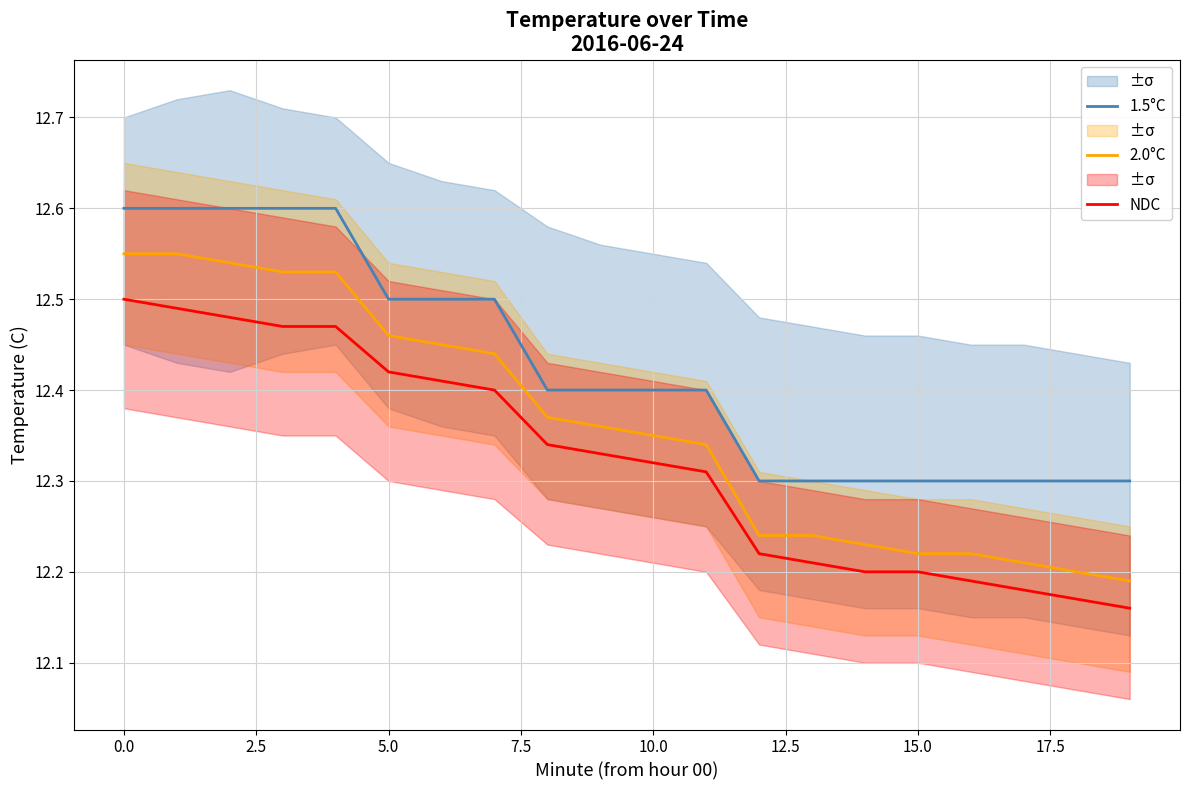

At how many categories does at least one series exceed 12?

20